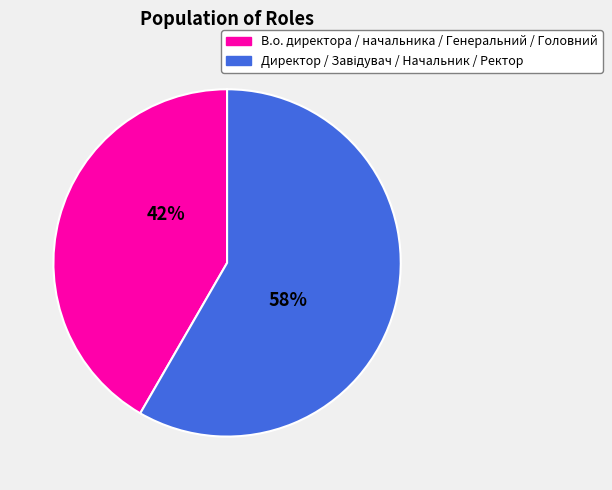

Is there any slice that represents more than half of the pie?

Yes